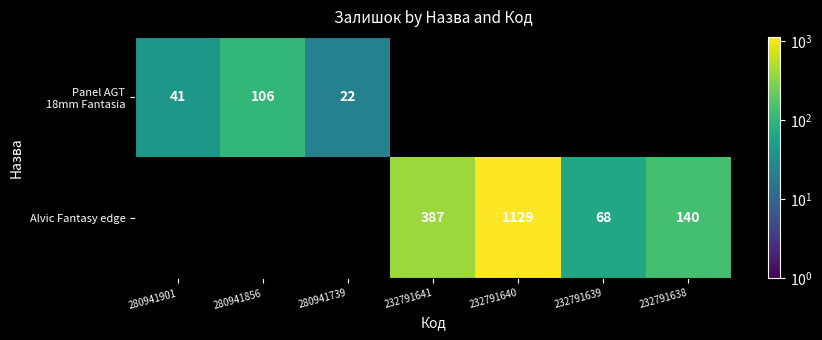

True or false: Alvic Fantasy edge has a value of 387 at 232791641.

True